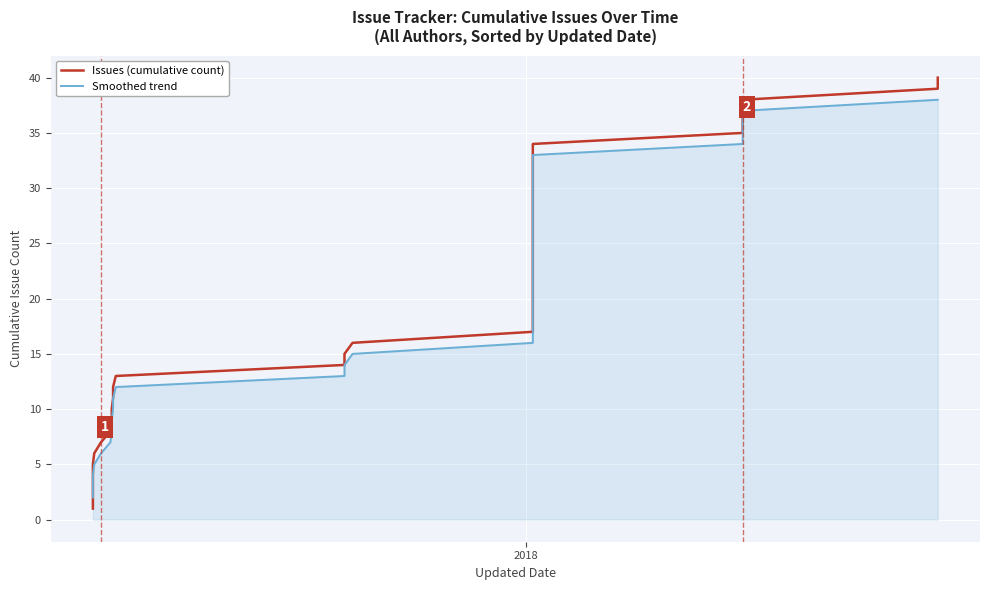

Which series has the widest spread of values?

Issues (cumulative count)